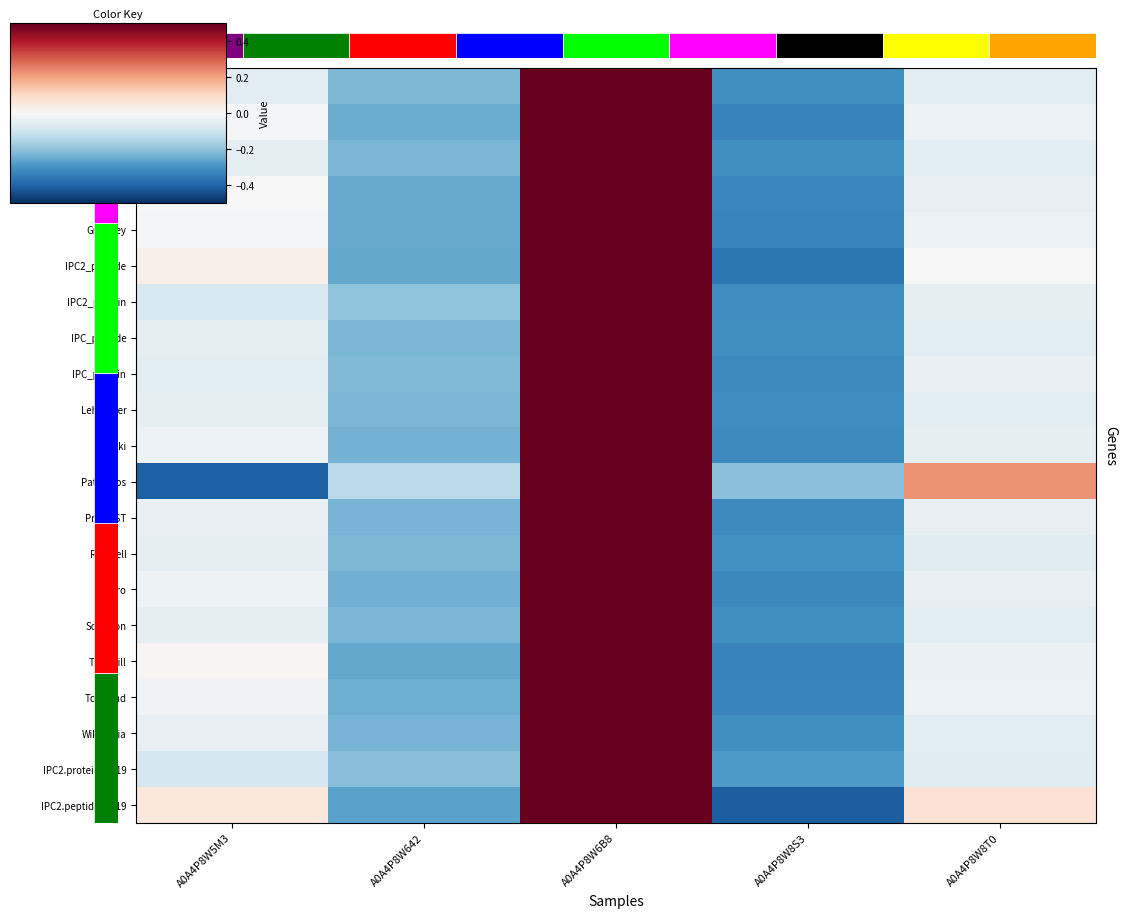

The IPC2_protein series shows -0.9 at A0A4P8W8S3. True or false?

True